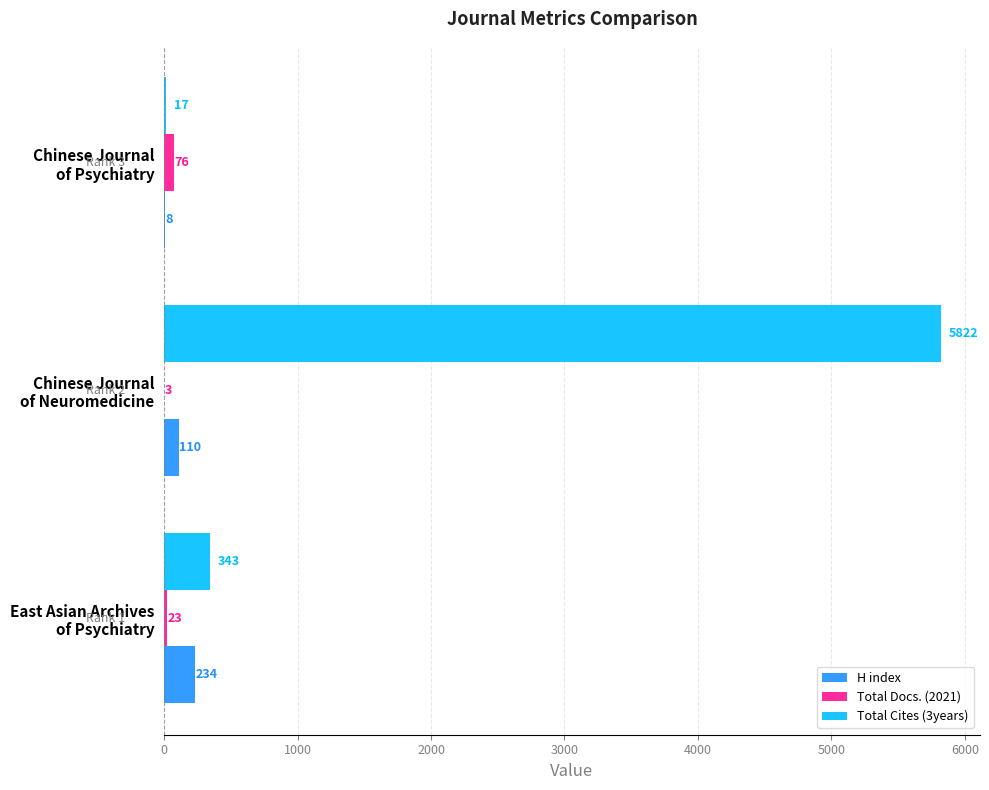

Which category has the highest value in the Total Cites (3years) series?

Chinese Journal
of Neuromedicine